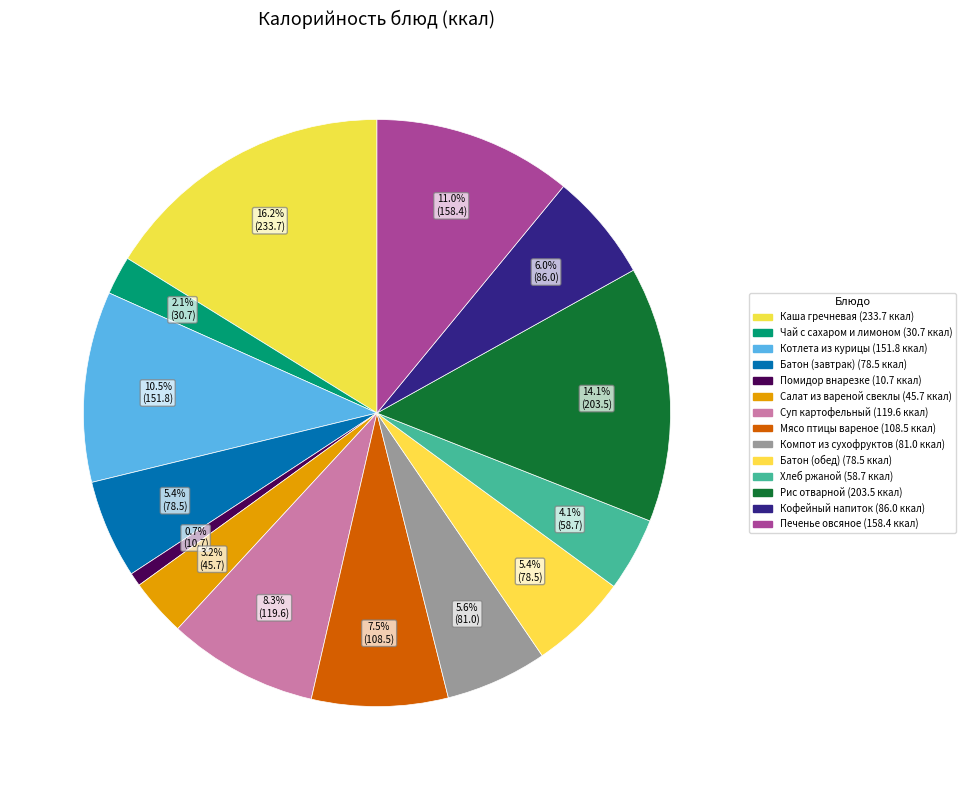

Does any single category account for the majority?

No